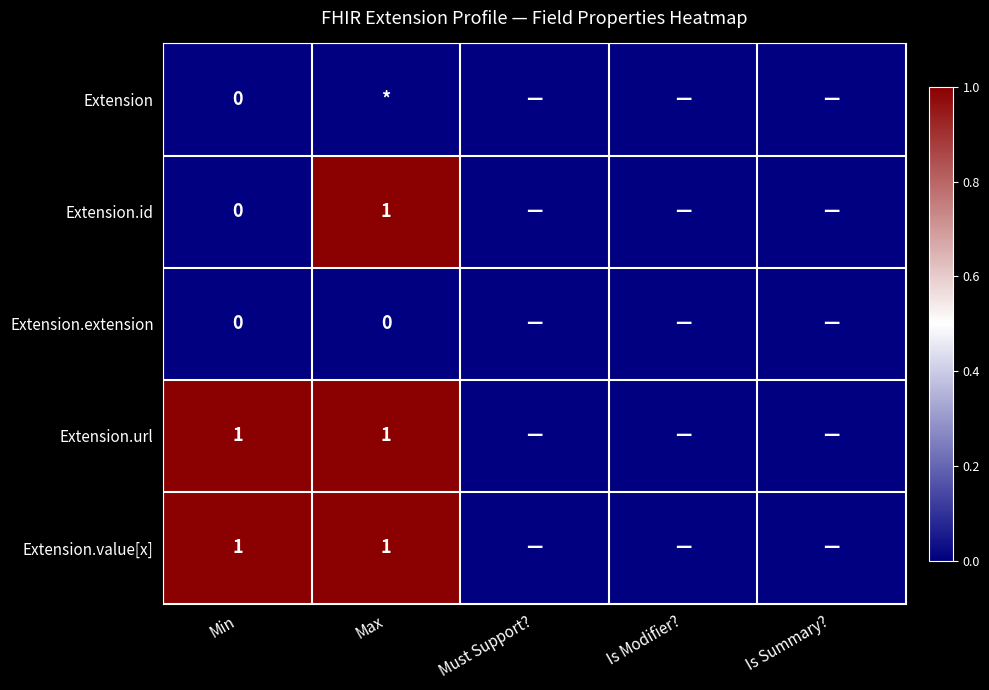

True or false: Extension.value[x] has a value of 1 at Max.

True